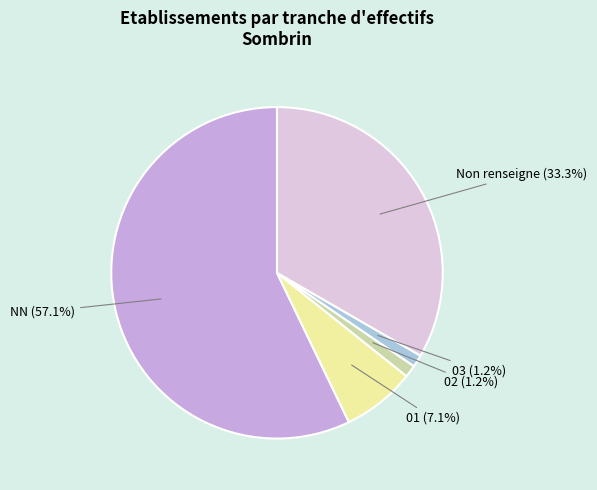

Count the number of slices in the pie.

5